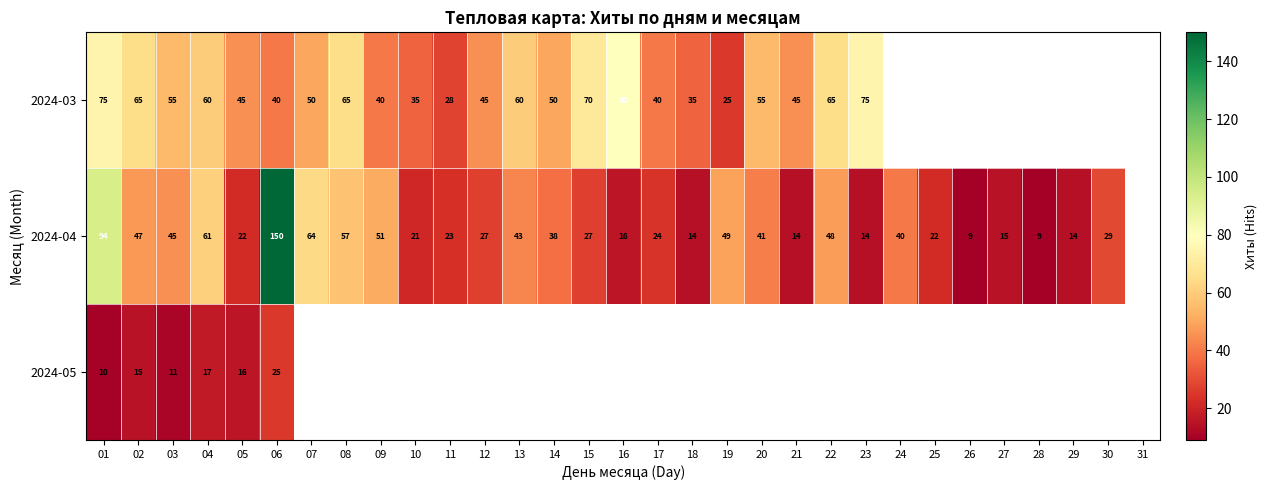

True or false: 2024-03 has a value of 38 at 11.

False